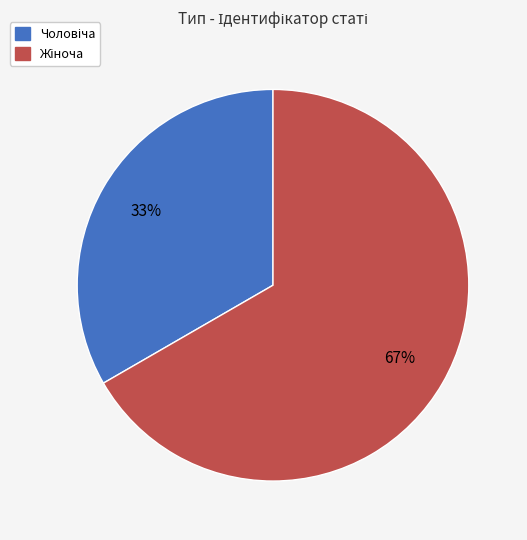

How many slices are in this pie chart?

2